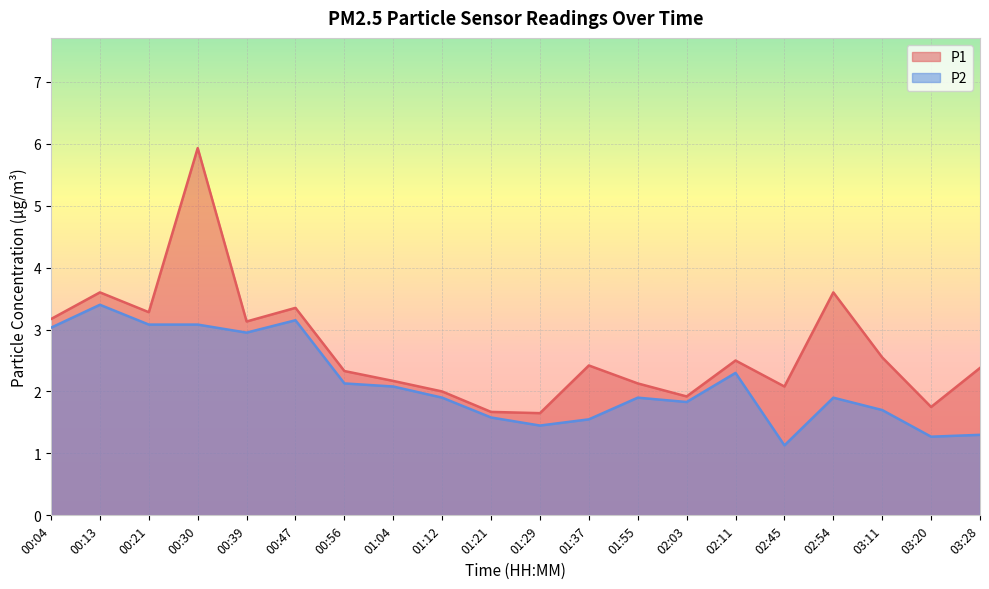

What is the difference between the P1 values at 00:04 and 03:20?

1.4